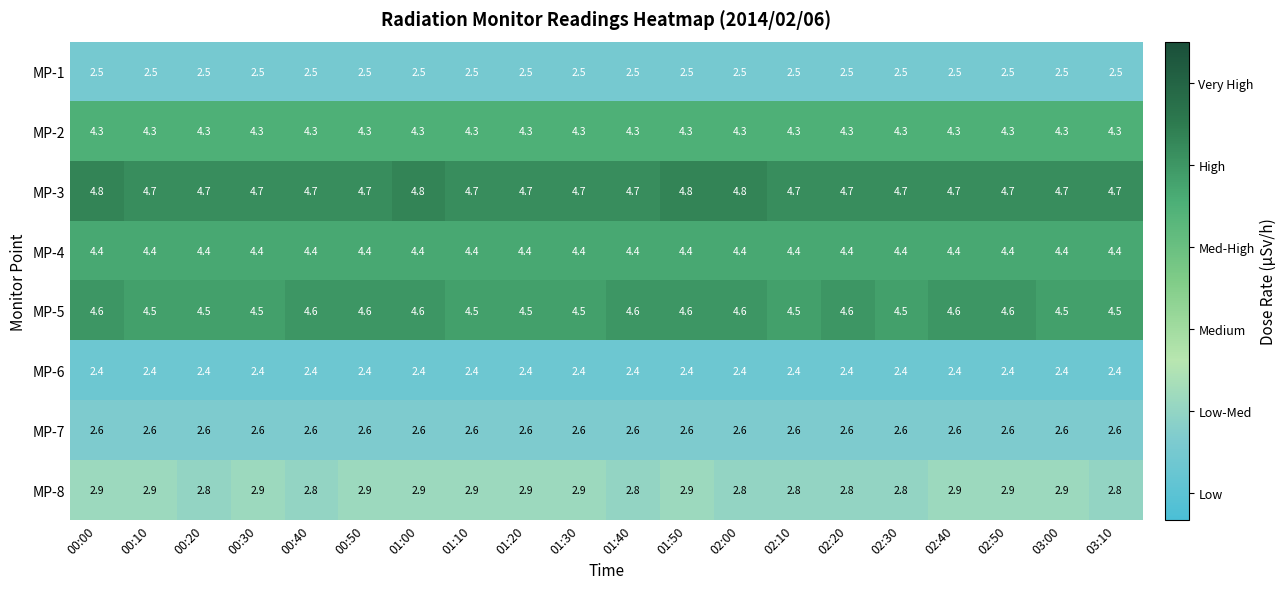

Rank the series by their maximum value, from lowest to highest.

MP-6, MP-1, MP-7, MP-8, MP-2, MP-4, MP-5, MP-3